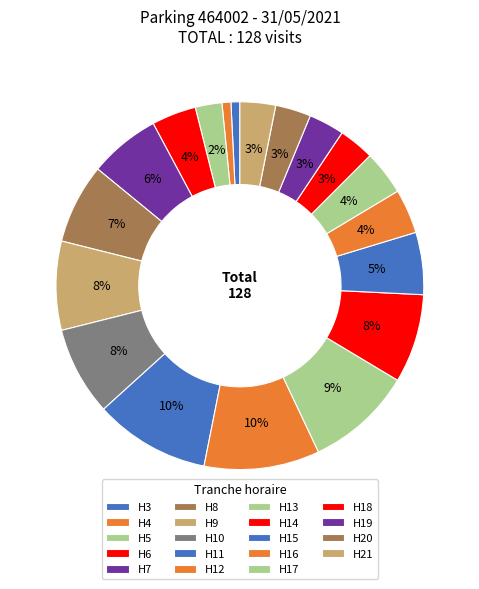

To the nearest percent, what is the average slice percentage?

5%